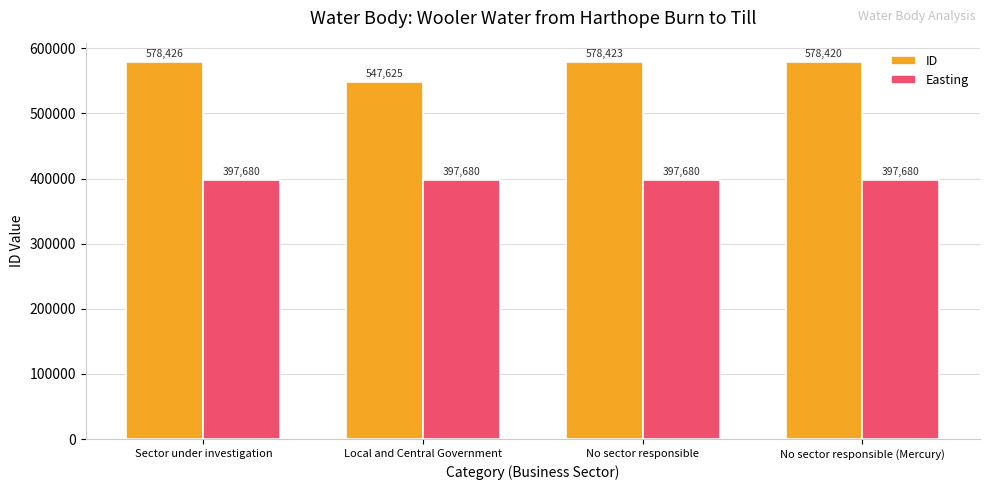

What is the highest value of the Easting series?

397680